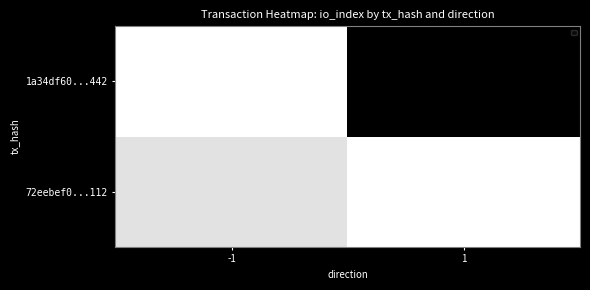

List the labels in order of value, smallest first.

-1, 1